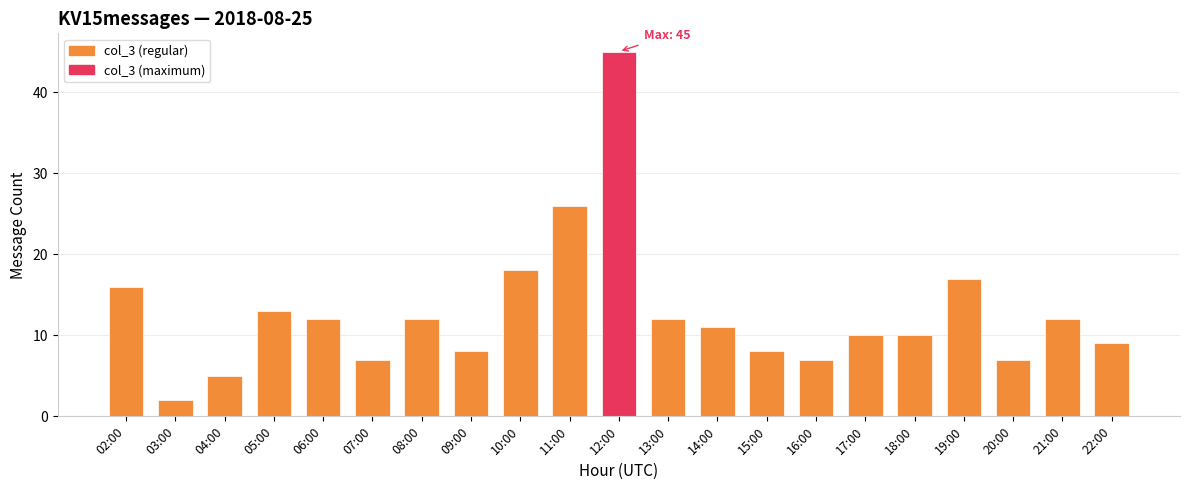

Reading left to right, list all the values displayed in this chart.

02:00=16	03:00=2	04:00=5	05:00=13	06:00=12	07:00=7	08:00=12	09:00=8	10:00=18	11:00=26	12:00=45	13:00=12	14:00=11	15:00=8	16:00=7	17:00=10	18:00=10	19:00=17	20:00=7	21:00=12	22:00=9